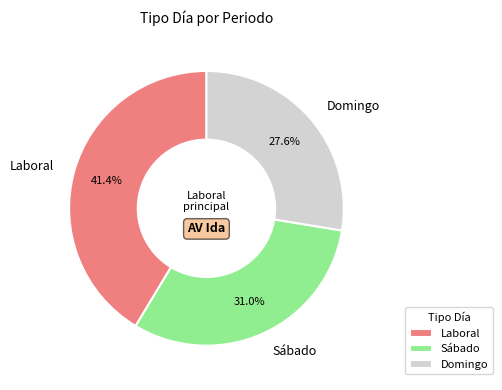

Combined, do Domingo and Laboral account for over 50%?

Yes